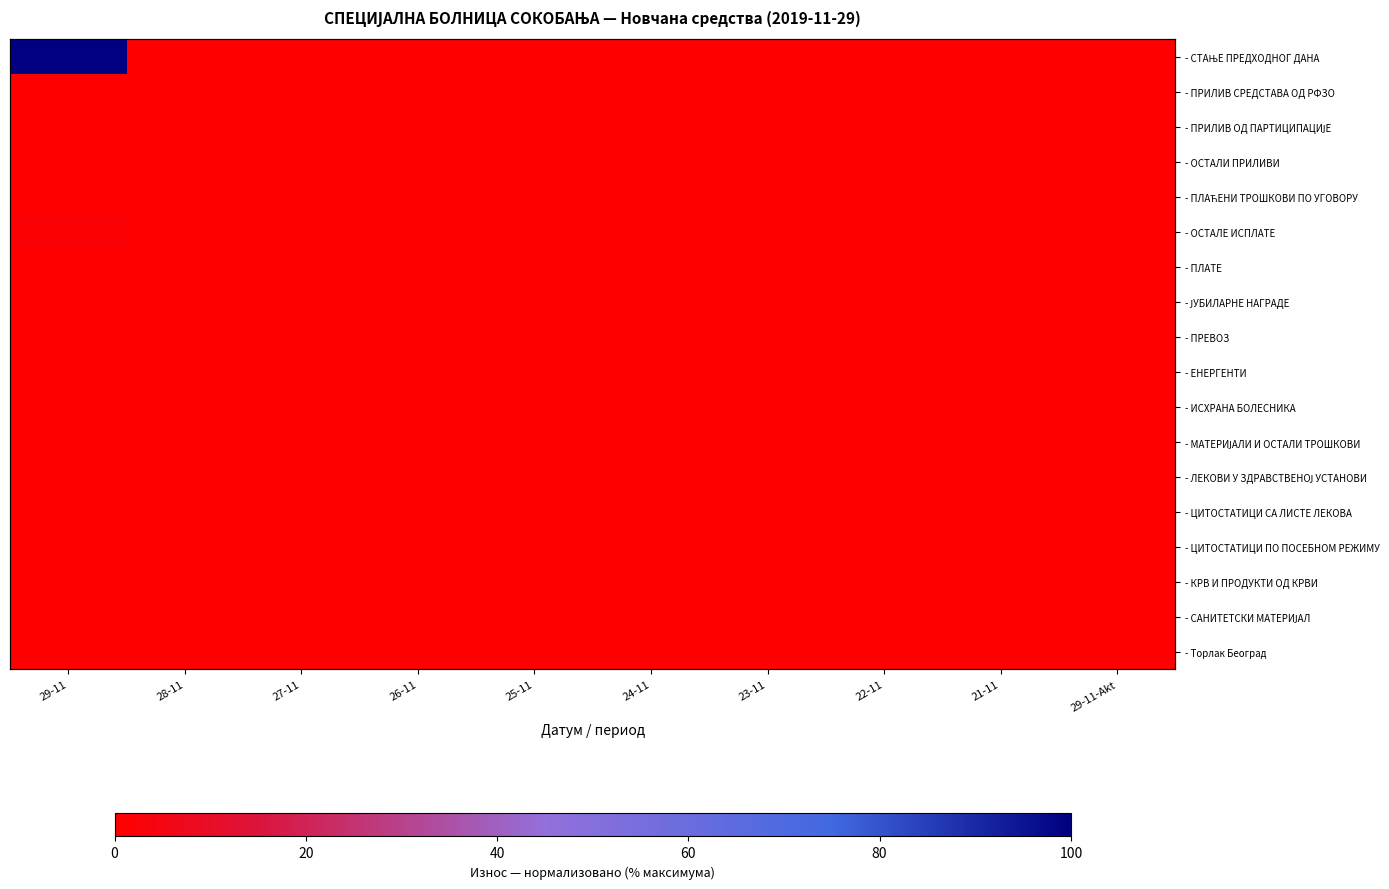

Rank the series at 29-11-Akt from lowest to highest value.

- СТАЊЕ ПРЕДХОДНОГ ДАНА, - ПРИЛИВ СРЕДСТАВА ОД РФЗО, - ПРИЛИВ ОД ПАРТИЦИПАЦИЈЕ, - ОСТАЛИ ПРИЛИВИ, - ПЛАЋЕНИ ТРОШКОВИ ПО УГОВОРУ, - ОСТАЛЕ ИСПЛАТЕ, - ПЛАТЕ, - ЈУБИЛАРНЕ НАГРАДЕ, - ПРЕВОЗ, - ЕНЕРГЕНТИ, - ИСХРАНА БОЛЕСНИКА, - МАТЕРИЈАЛИ И ОСТАЛИ ТРОШКОВИ, - ЛЕКОВИ У ЗДРАВСТВЕНОЈ УСТАНОВИ, - ЦИТОСТАТИЦИ СА ЛИСТЕ ЛЕКОВА, - ЦИТОСТАТИЦИ ПО ПОСЕБНОМ РЕЖИМУ, - КРВ И ПРОДУКТИ ОД КРВИ, - САНИТЕТСКИ МАТЕРИЈАЛ, - Торлак Београд